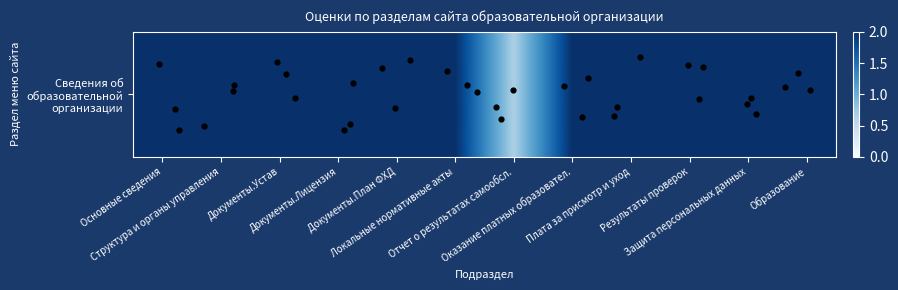

Reading left to right, what are all the values shown in this chart?

2.0	2.0	2.0	2.0	2.0	2.0	0.7	2.0	2.0	2.0	2.0	2.0